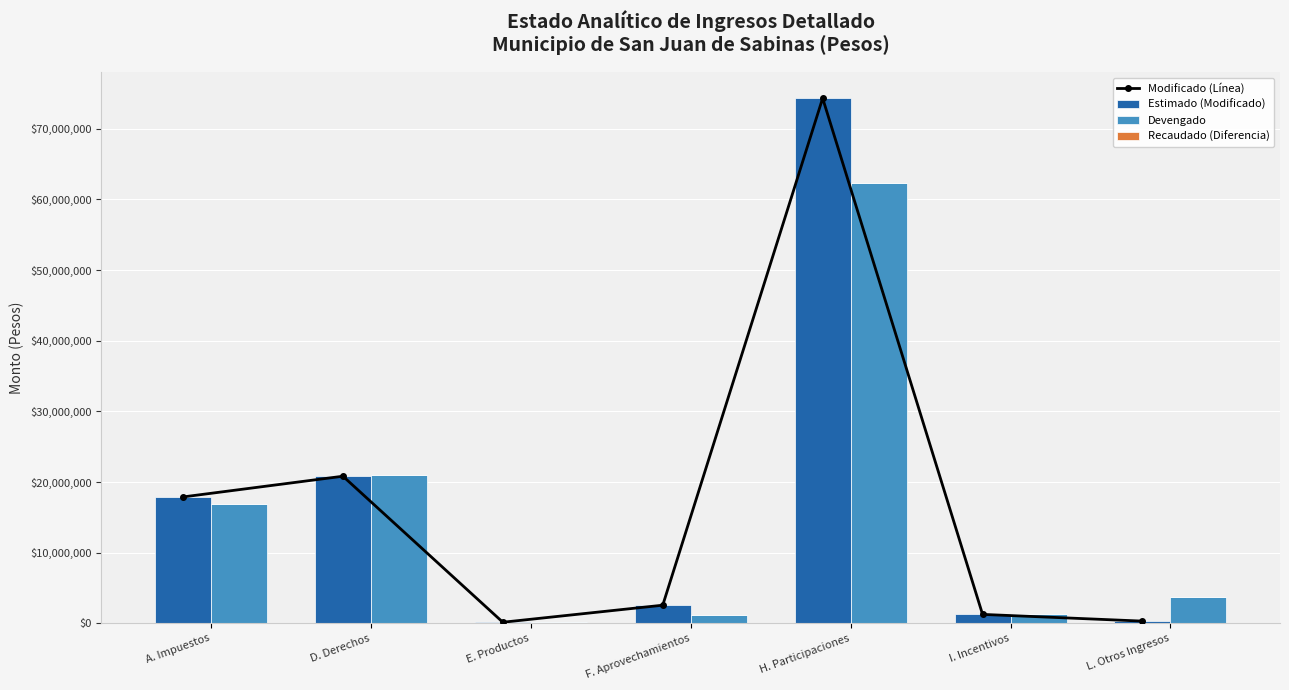

At which category is the sum across all series the highest?

H. Participaciones